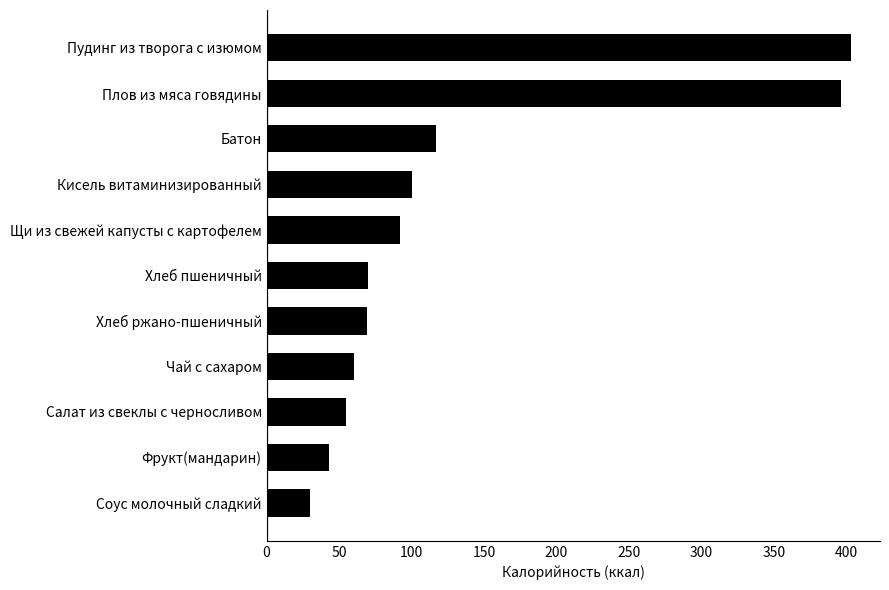

What is the sum of the values at Соус молочный сладкий and Чай с сахаром?

90